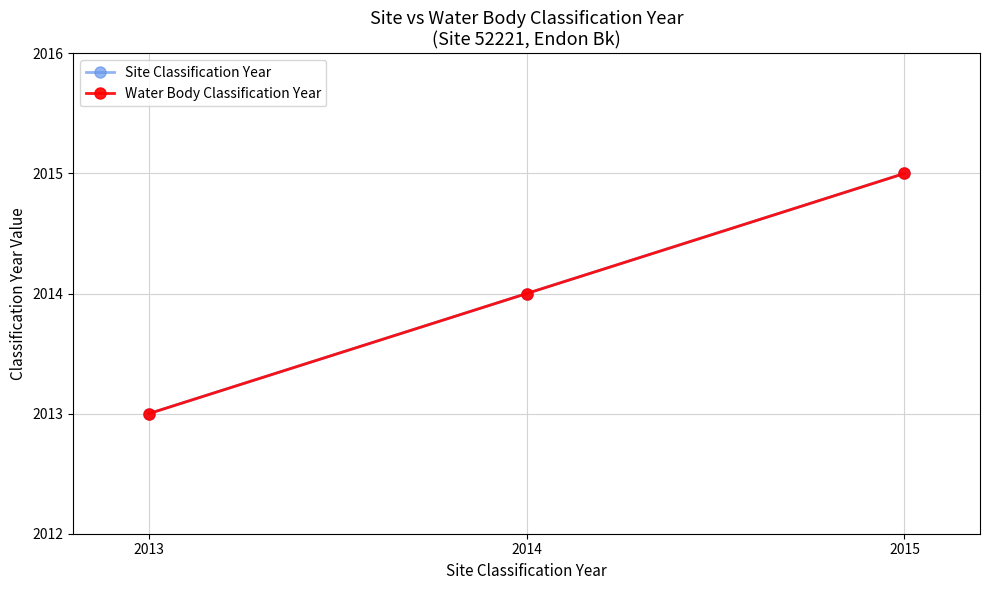

Does the chart have visible grid lines?

Yes